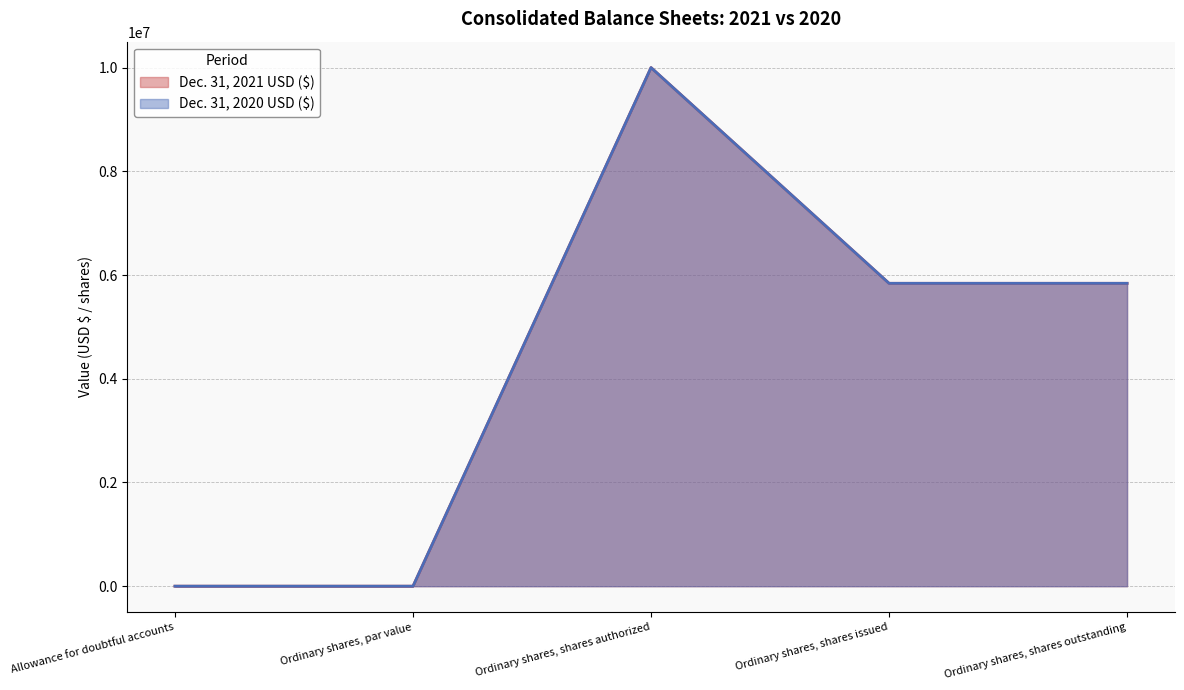

Reading left to right, list all the values displayed in this chart.

Dec. 31, 2021 USD ($): 173	3	10000000	5840357	5840357
Dec. 31, 2020 USD ($): 214	3	10000000	5840357	5840357